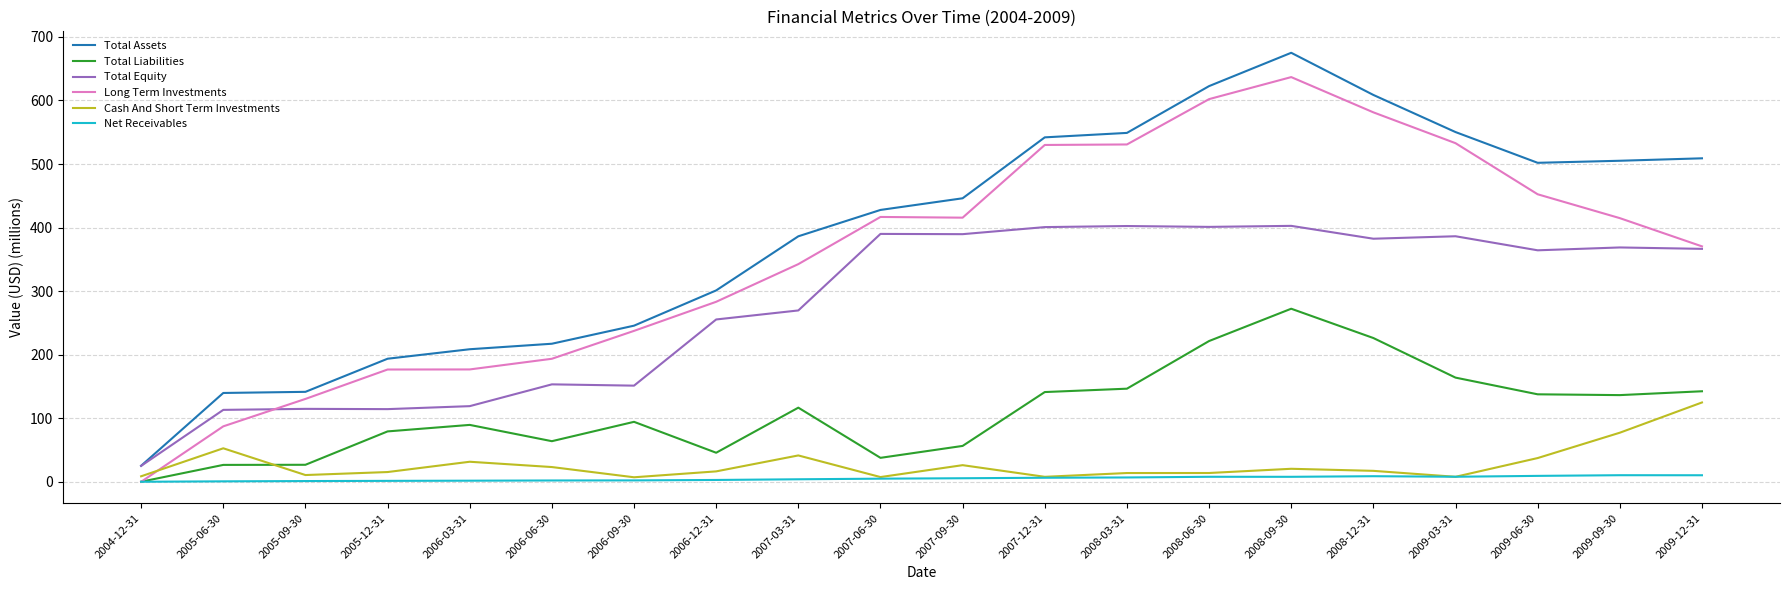

What is the sum of all Cash And Short Term Investments values?

561.4